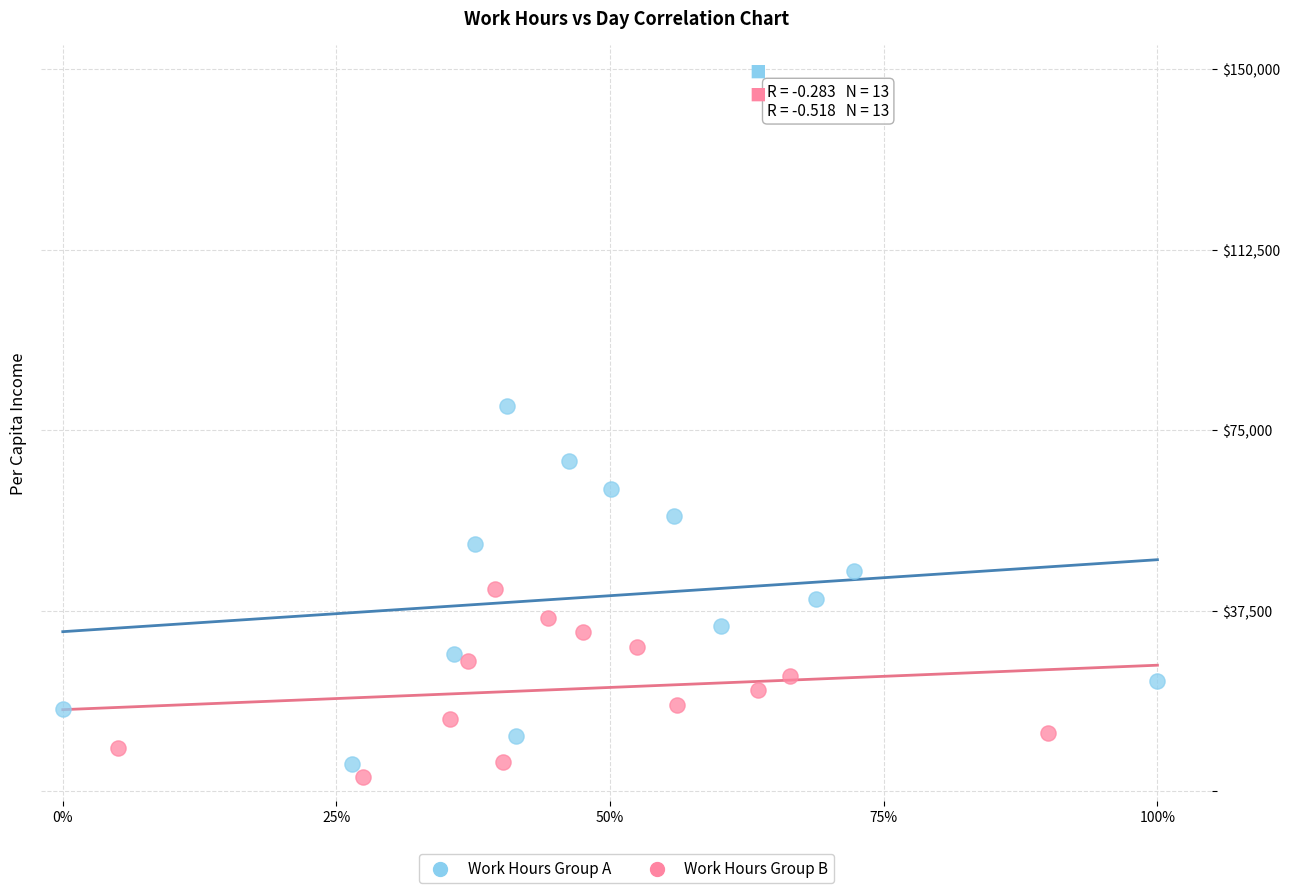

Which series contains the highest Y value?

Work Hours Group A